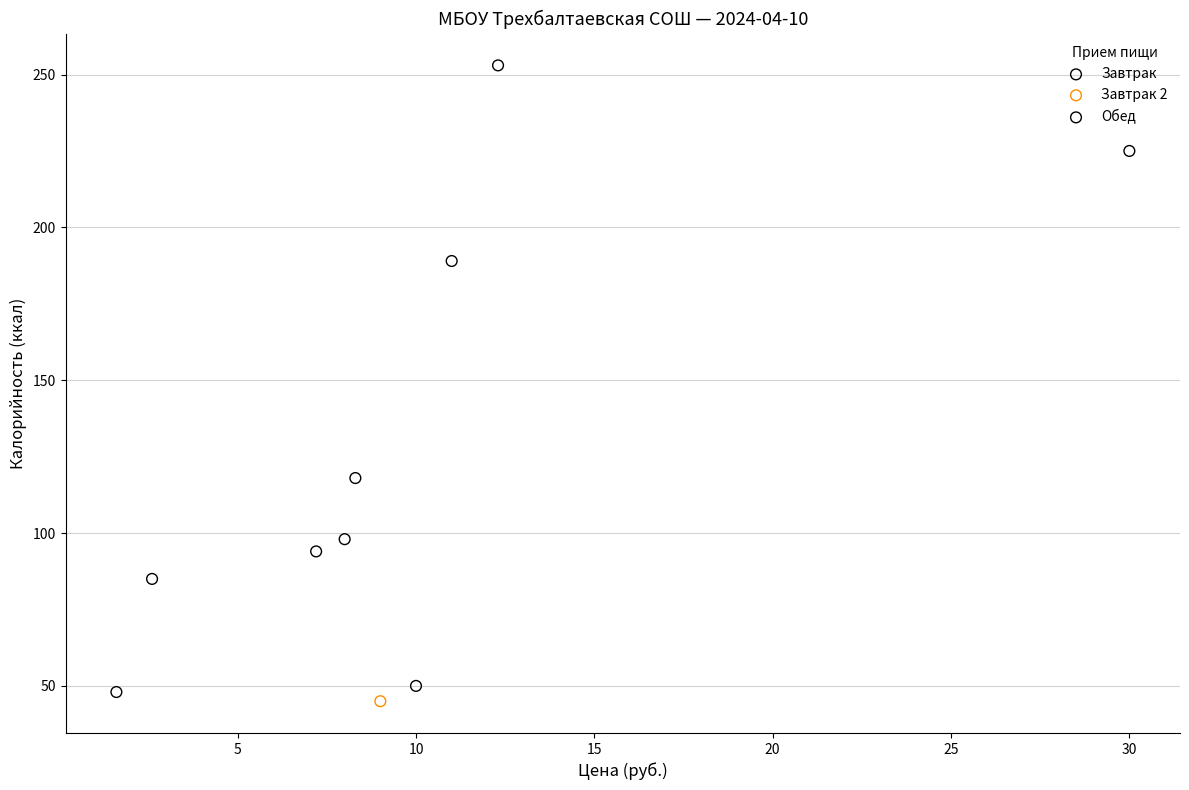

Which series contains the highest Y value?

Завтрак